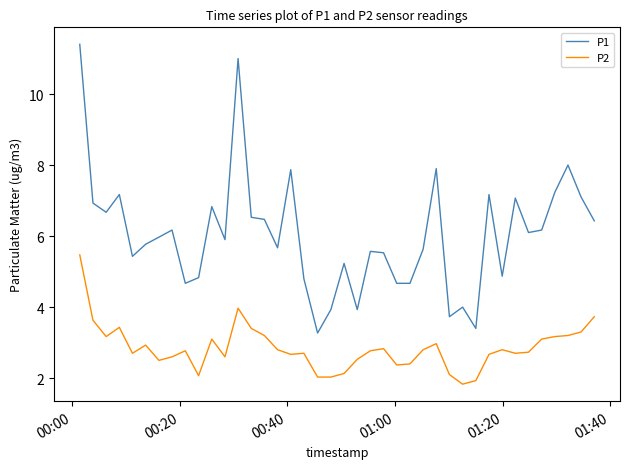

Which series has the largest range (max minus min)?

P1